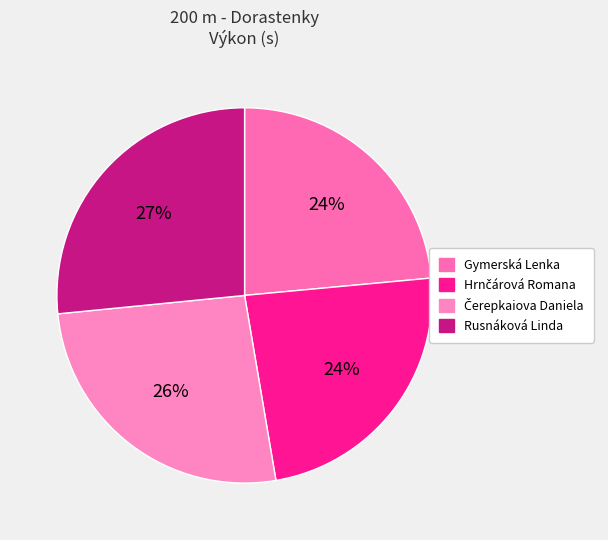

How many slices are in this pie chart?

4